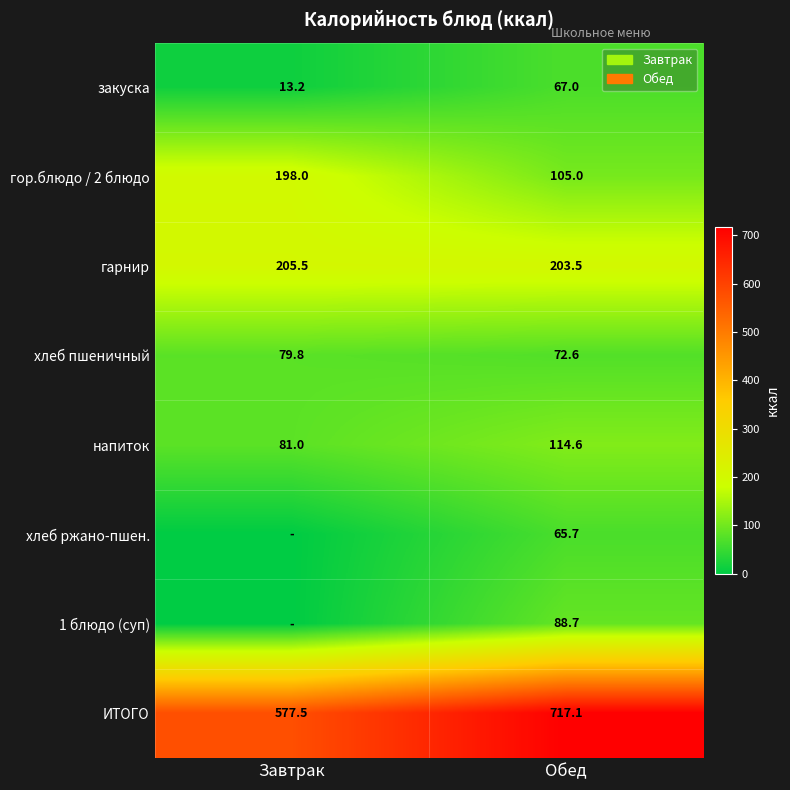

Read the гарнир value at Обед.

203.5